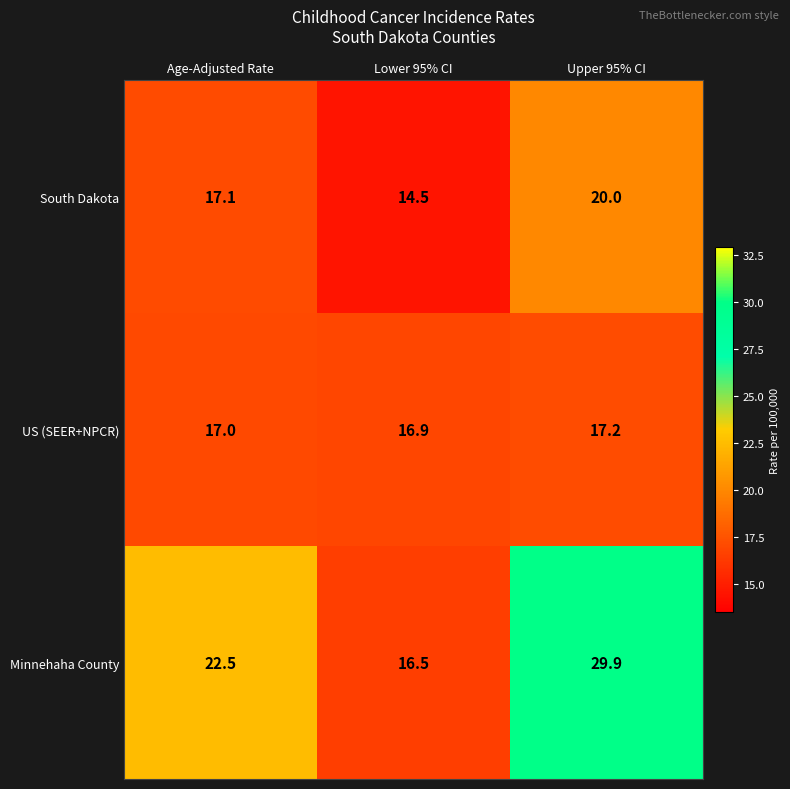

Which series has the largest range (max minus min)?

Minnehaha County